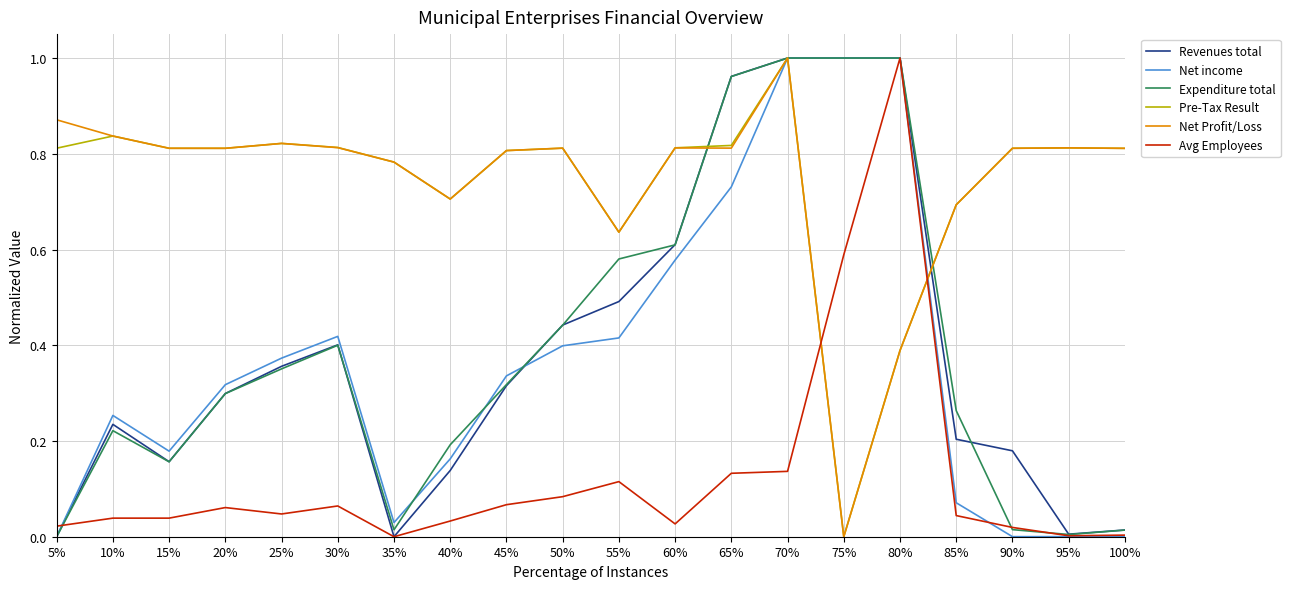

Is the value of Pre-Tax Result at 30% greater than the value of Avg Employees at 75%?

Yes